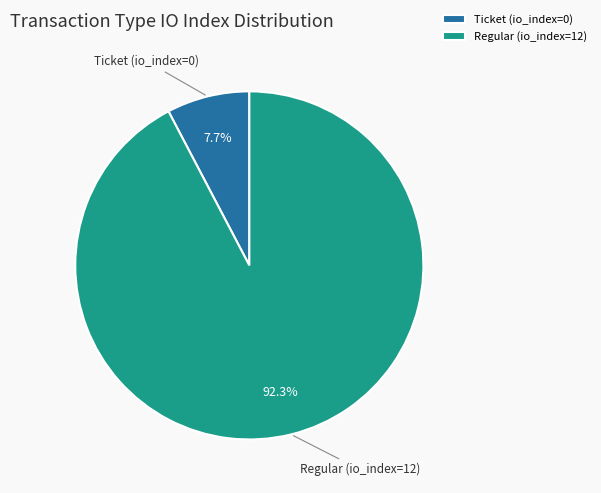

Is there any slice that represents more than half of the pie?

Yes